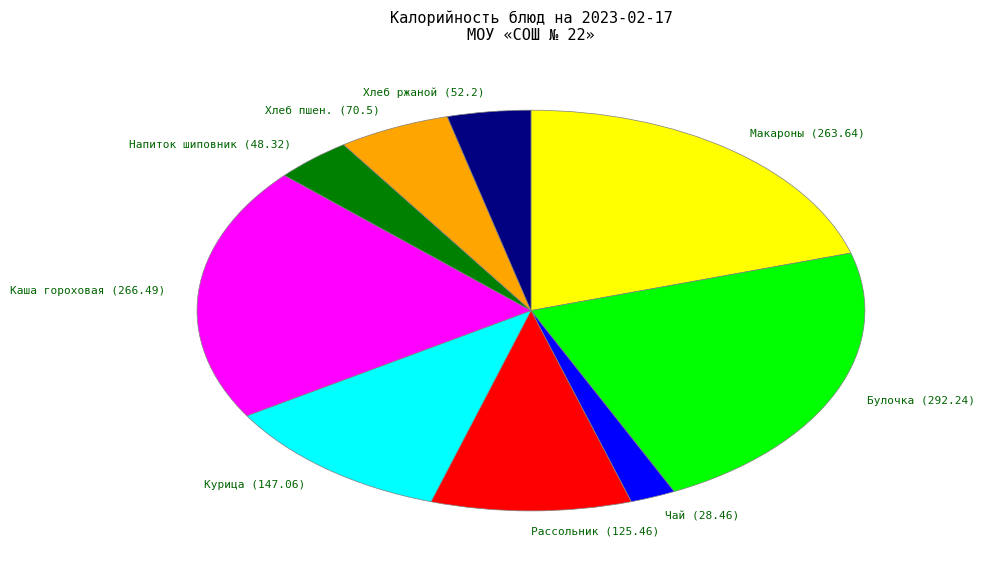

Is there any slice that represents more than half of the pie?

No